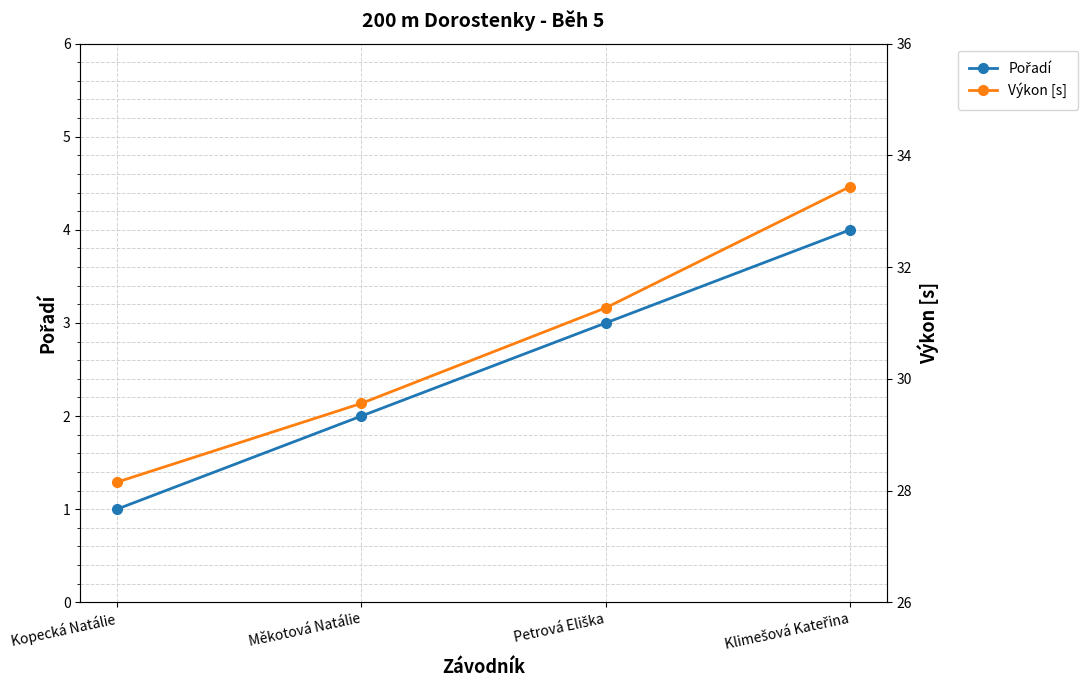

True or false: Výkon [s] and Pořadí cross at least once.

False